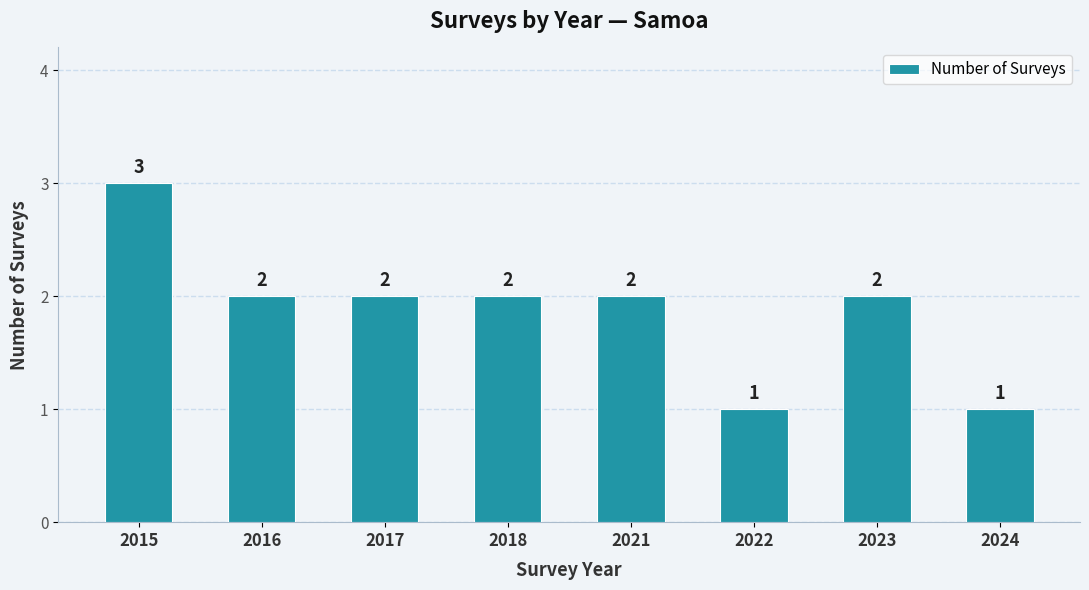

What is the ratio of the value at 2018 to the value at 2016?

1.0